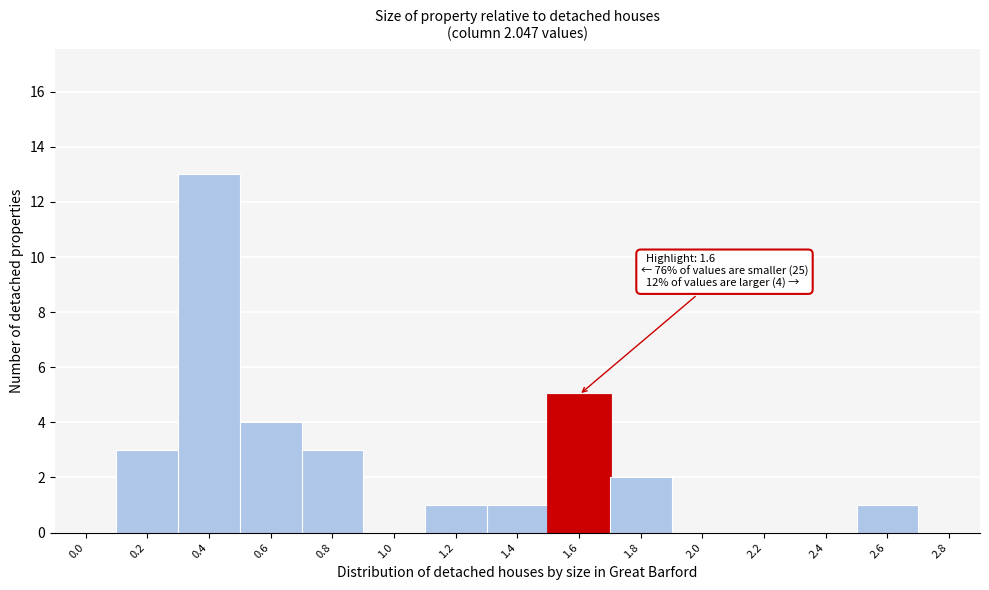

Reading left to right, what are all the values shown in this chart?

0.0=0	0.2=3	0.4=13	0.6=4	0.8=3	1.0=0	1.2=1	1.4=1	1.6=5	1.8=2	2.0=0	2.2=0	2.4=0	2.6=1	2.8=0